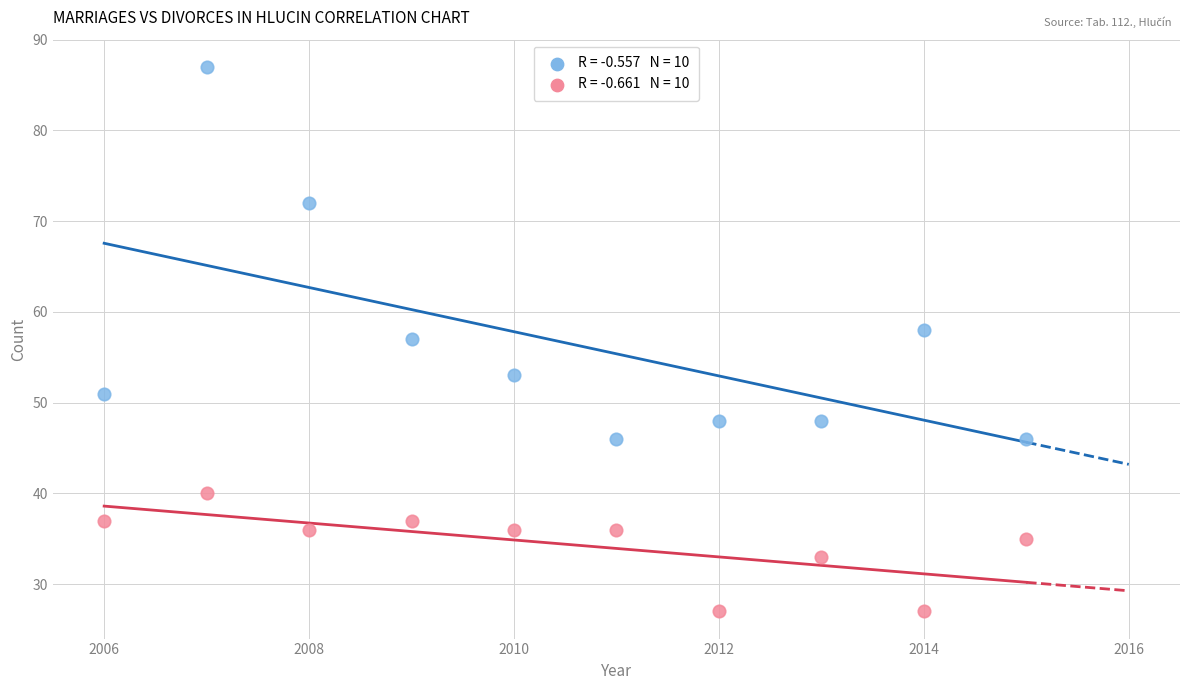

Across all data points, what is the range of X values (max minus min)?

9